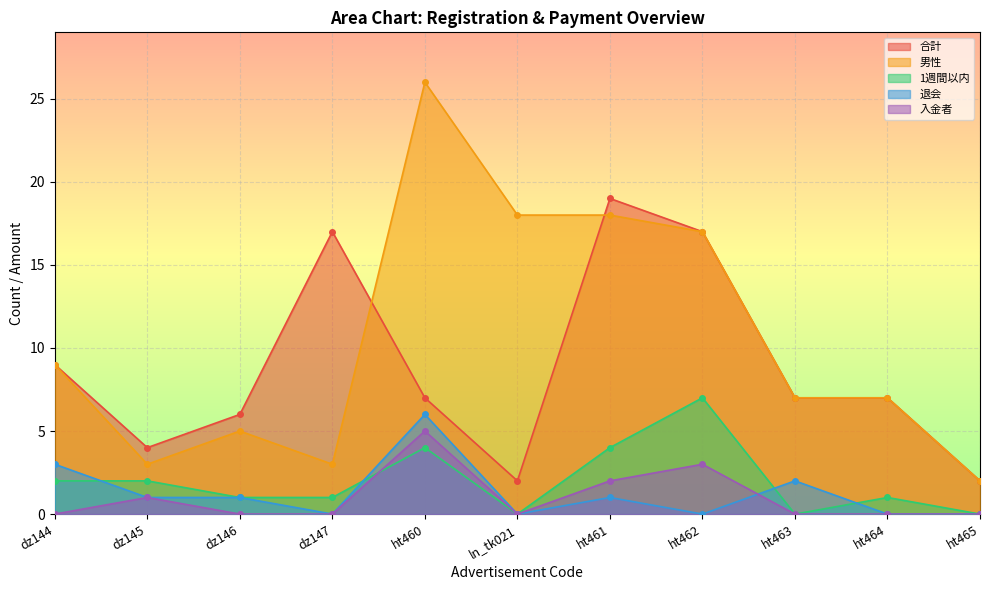

Which has a higher value, ht465 or dz146?

dz146